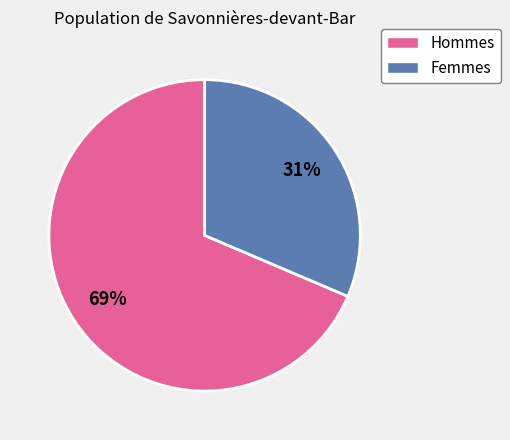

To the nearest percent, what is the average slice percentage?

50%